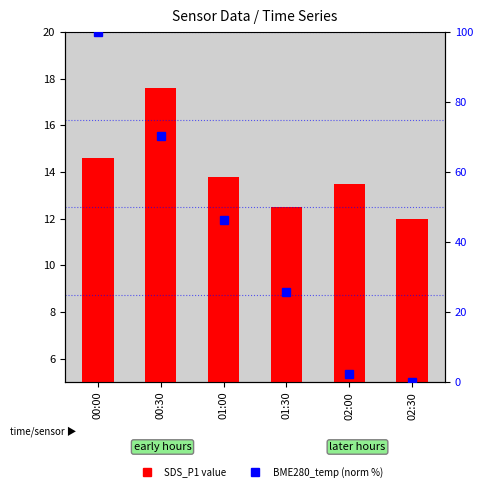

What is the label of the 4th bar from the right?

01:00